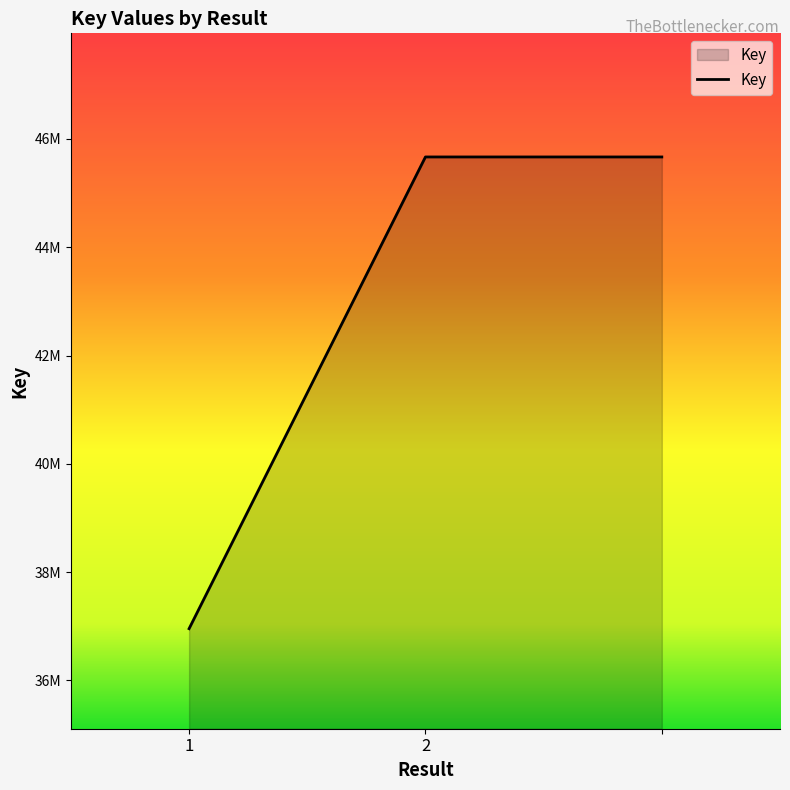

Does the chart have visible grid lines?

No